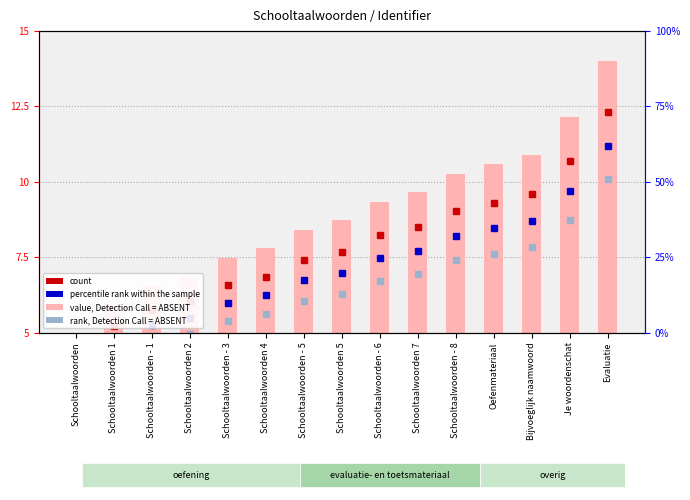

What is the sum of the count values at Je woordenschat and Schooltaalwoorden - 6?

18.9